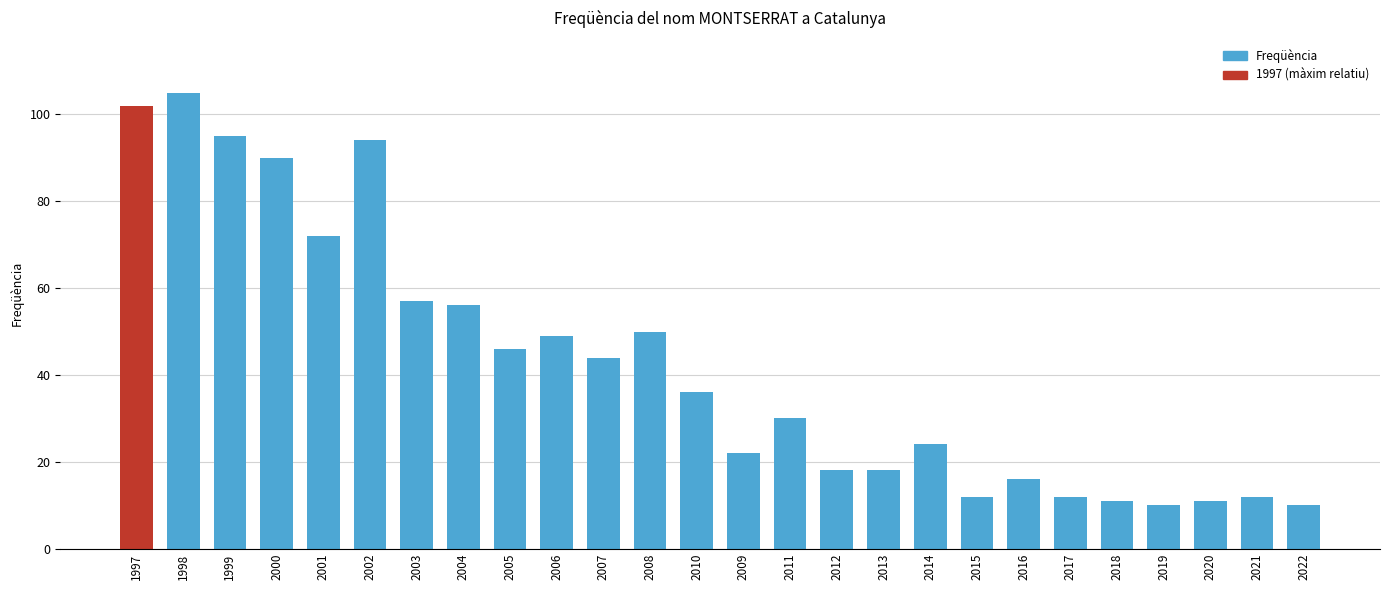

What position from the left is 2019?

23